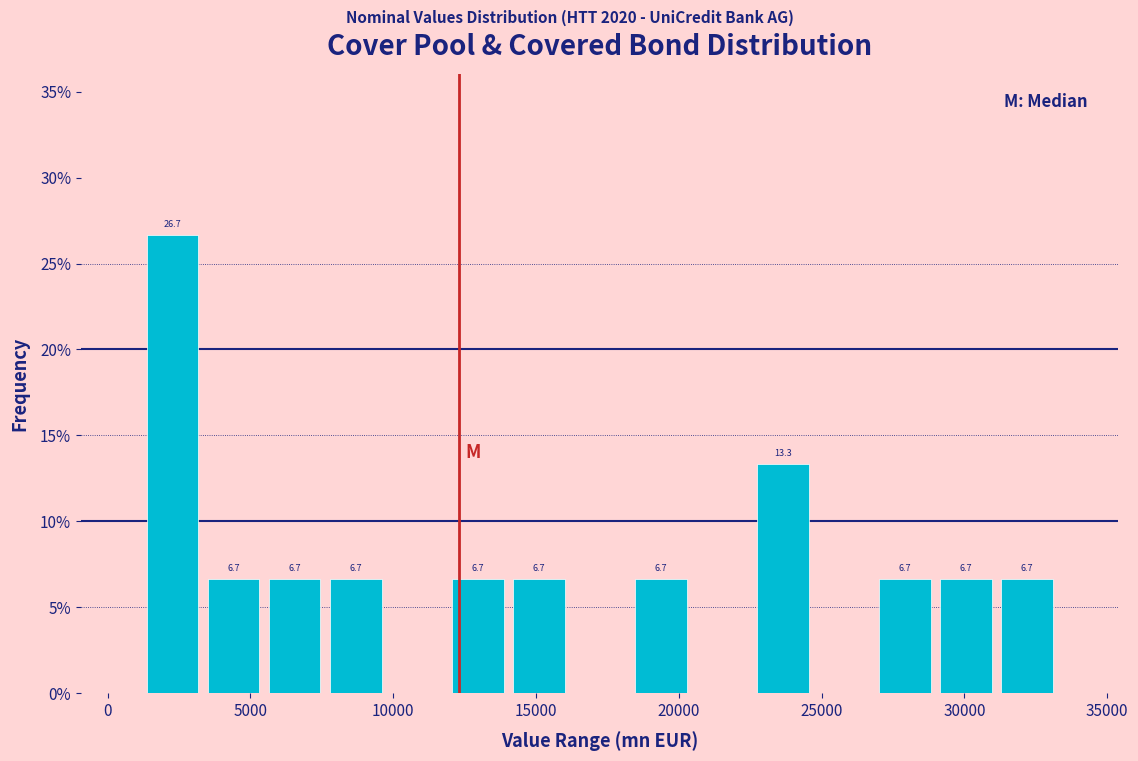

Over which range of the x-axis is the bar tallest?

1000 to 3500